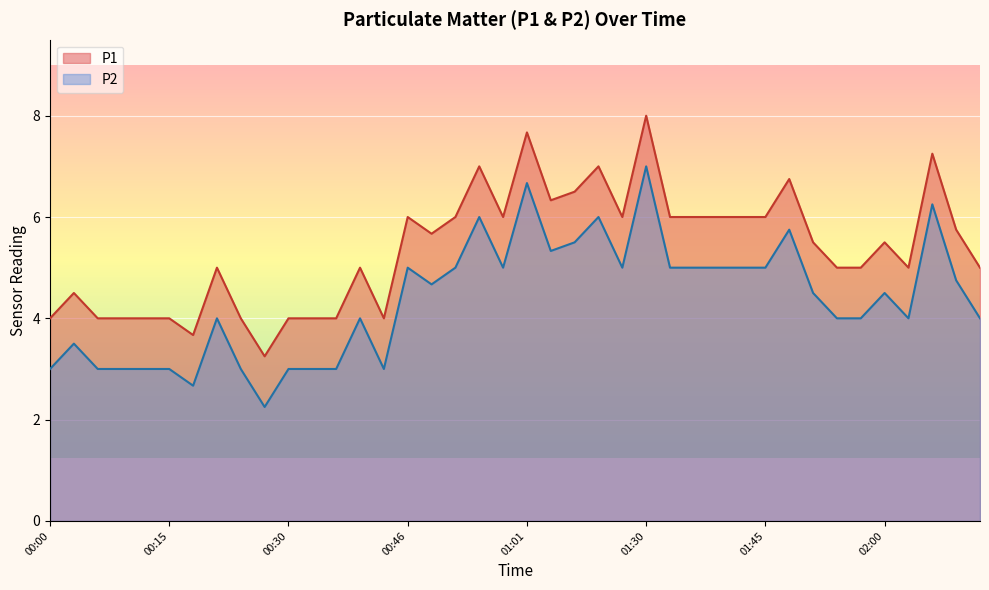

The P1 series shows 6.8 at 00:30. True or false?

False